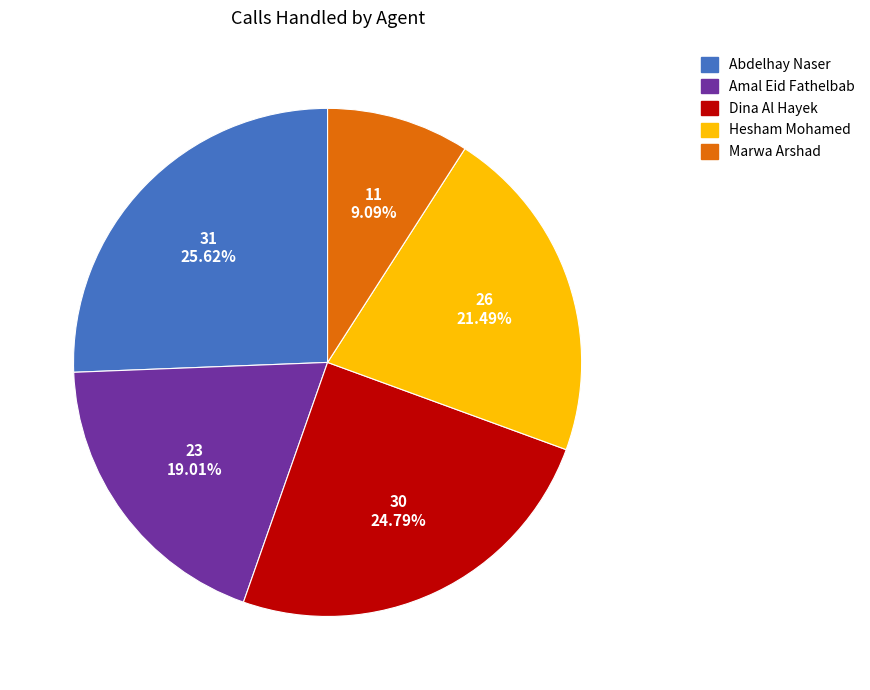

To the nearest percent, what portion does Hesham Mohamed represent?

21%